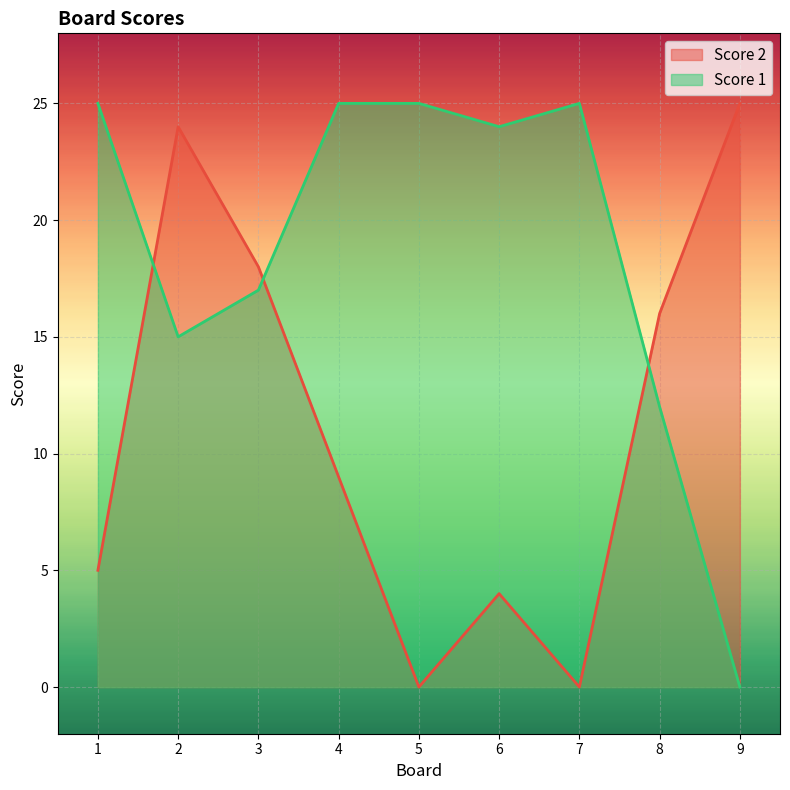

At which label does Score 2 first exceed 9?

2